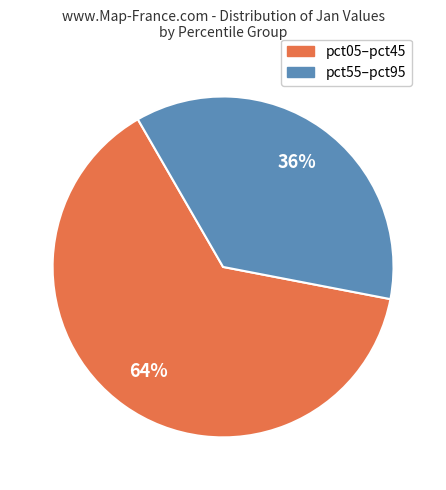

To the nearest percent, what is the average slice percentage?

50%